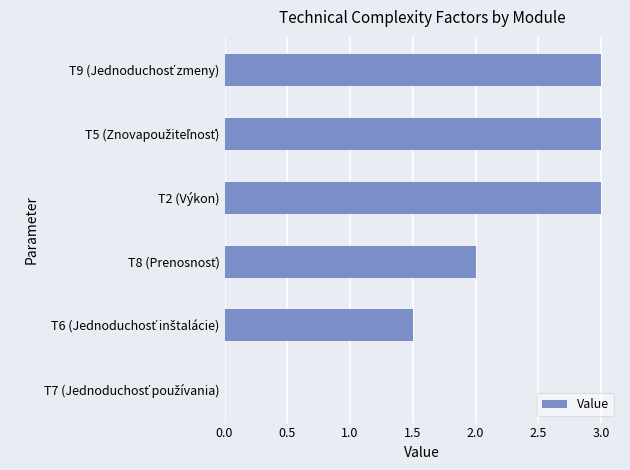

What is the maximum value shown in the chart?

3.0